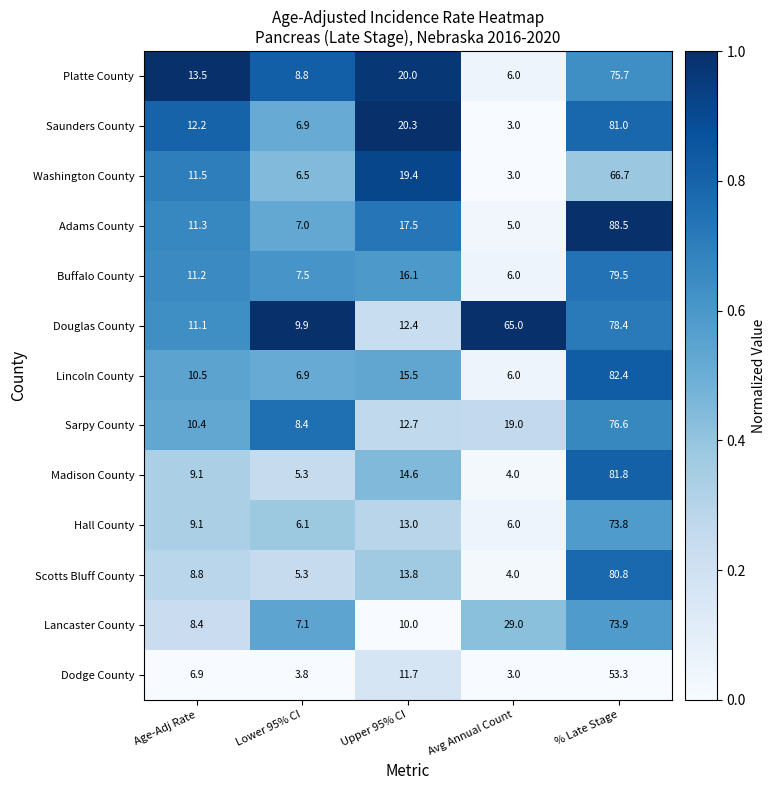

Is it true that Buffalo County equals 11.1 at Lower 95% CI?

False